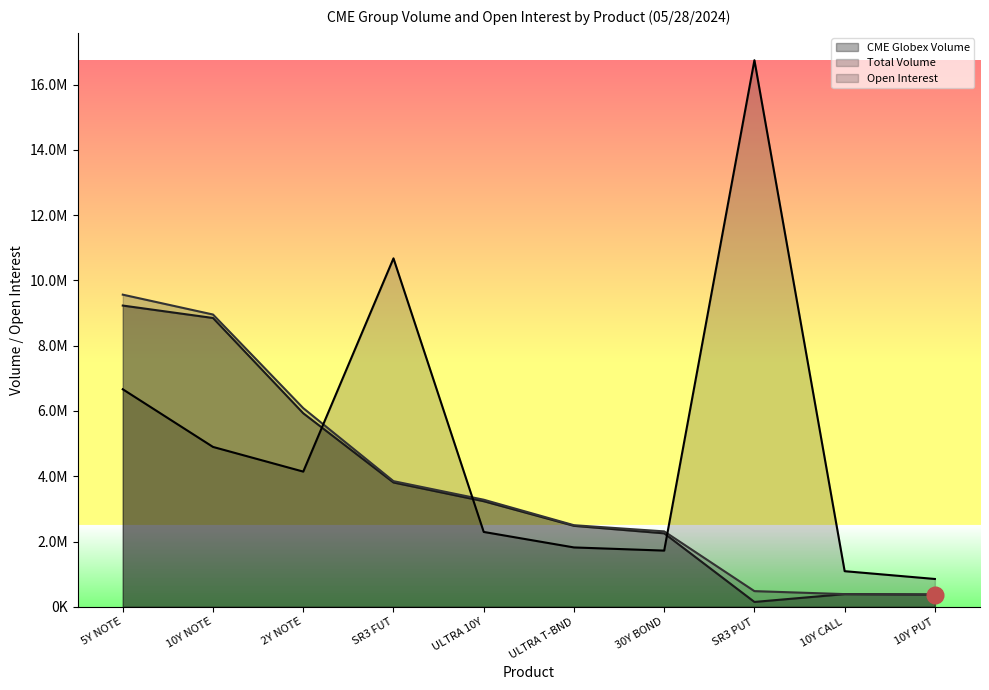

How many lines are shown in the chart?

3